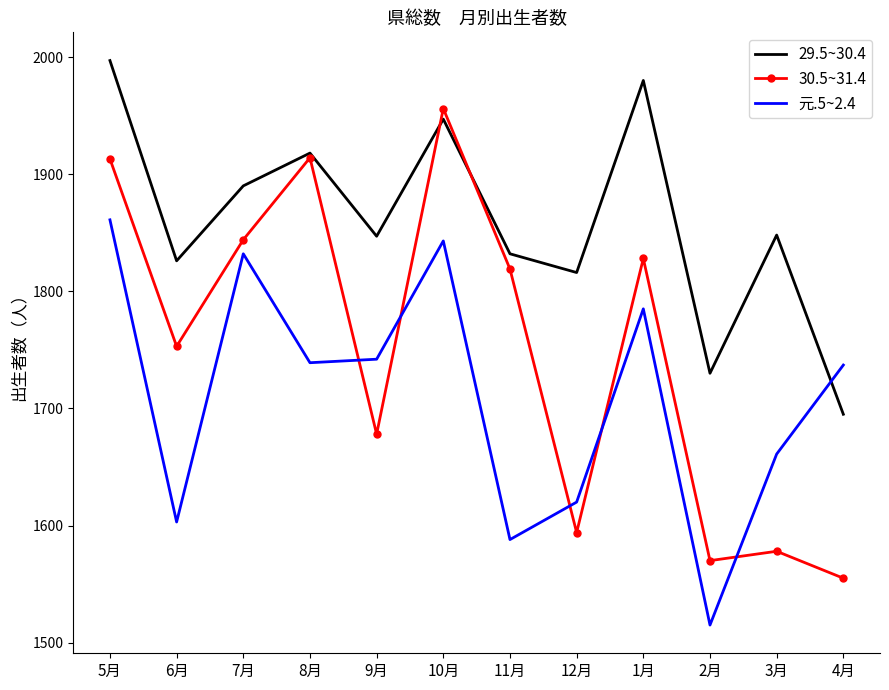

Where is 元.5~2.4 nearest to the value 1688?

3月